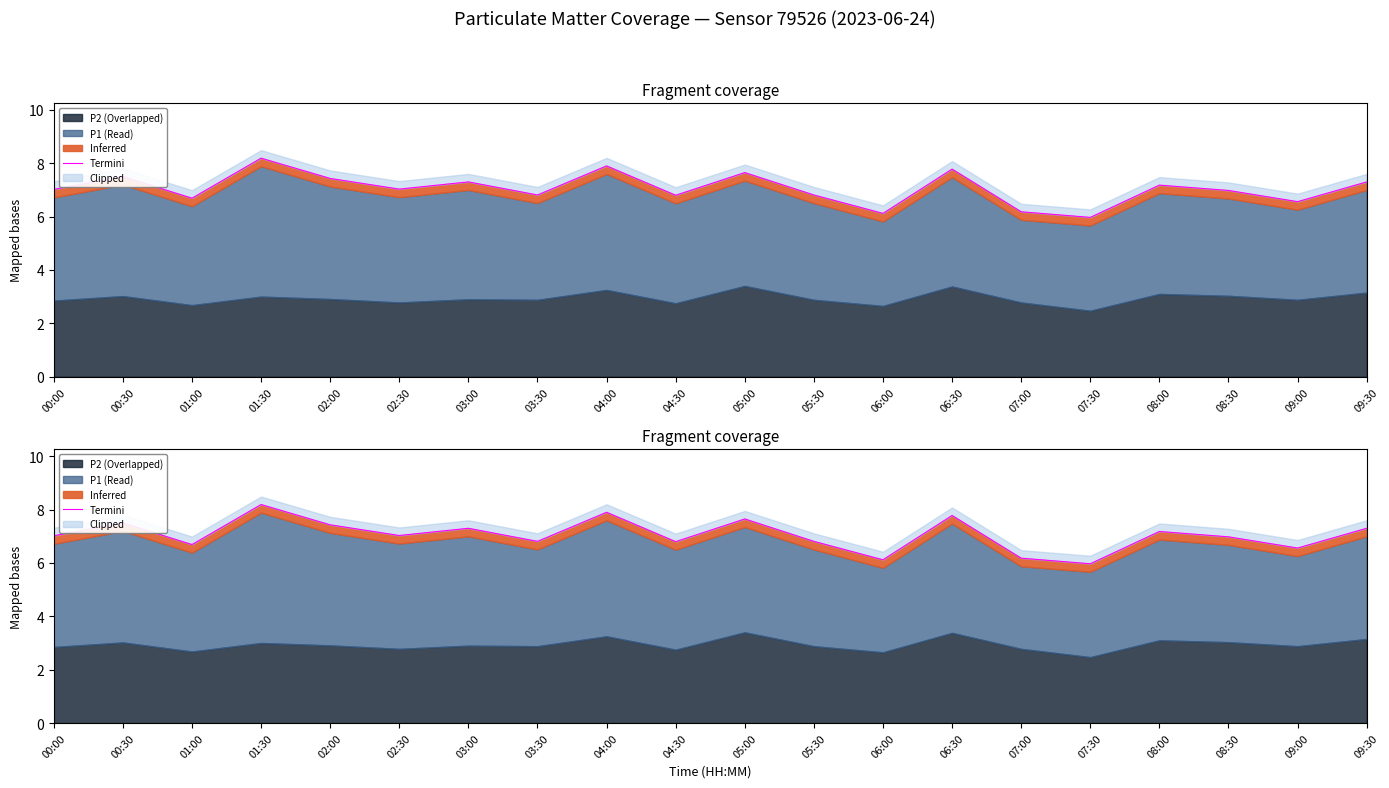

Between 03:30 and 08:30, which is larger?

08:30